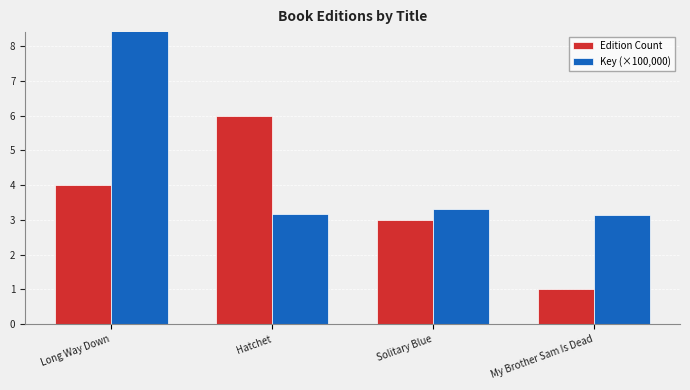

Does the chart contain any negative values?

No